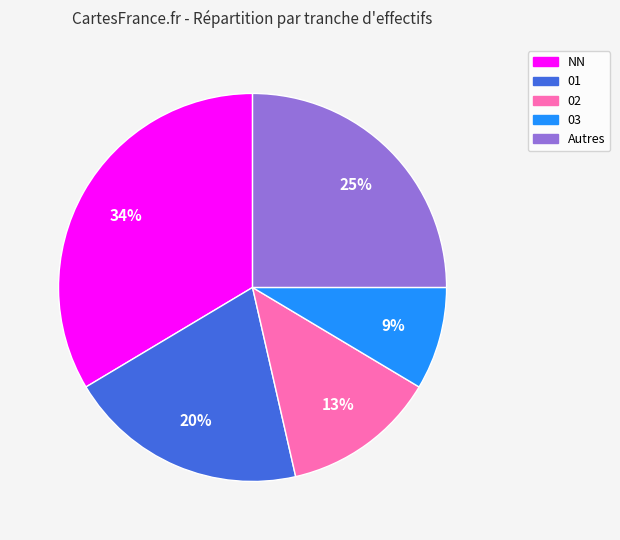

Approximately how many times larger is the value at 03 compared to 02?

0.7